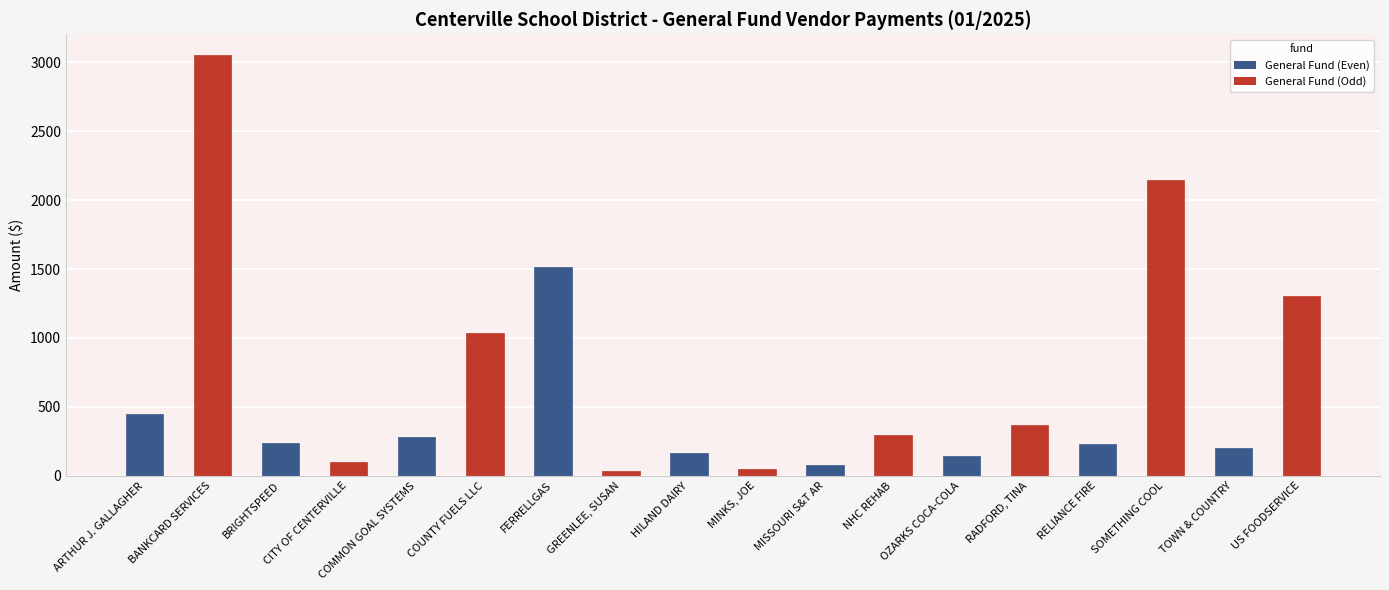

What is the value of the 4th bar from the left?

98.0